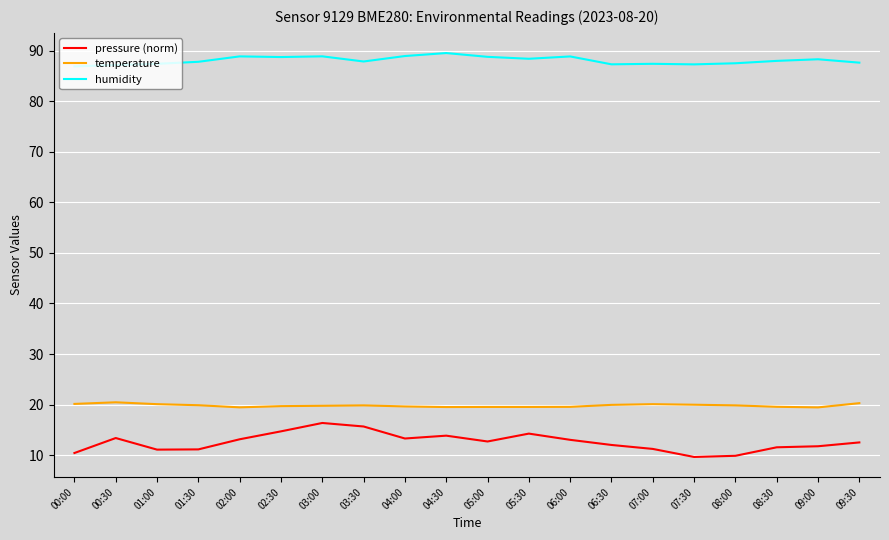

What is the spread (max minus min) of values at 06:30?

75.4